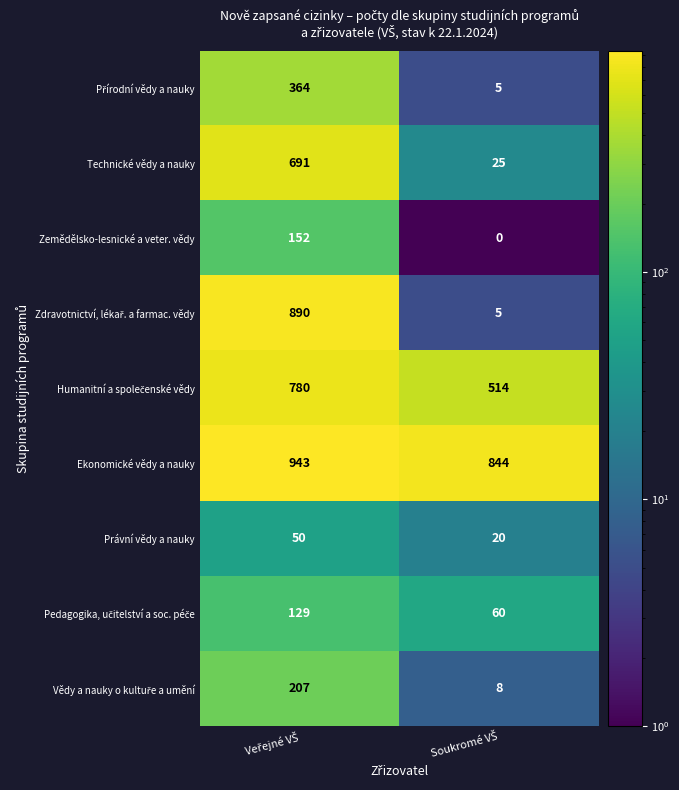

What is the average value of the Právní vědy a nauky series?

35